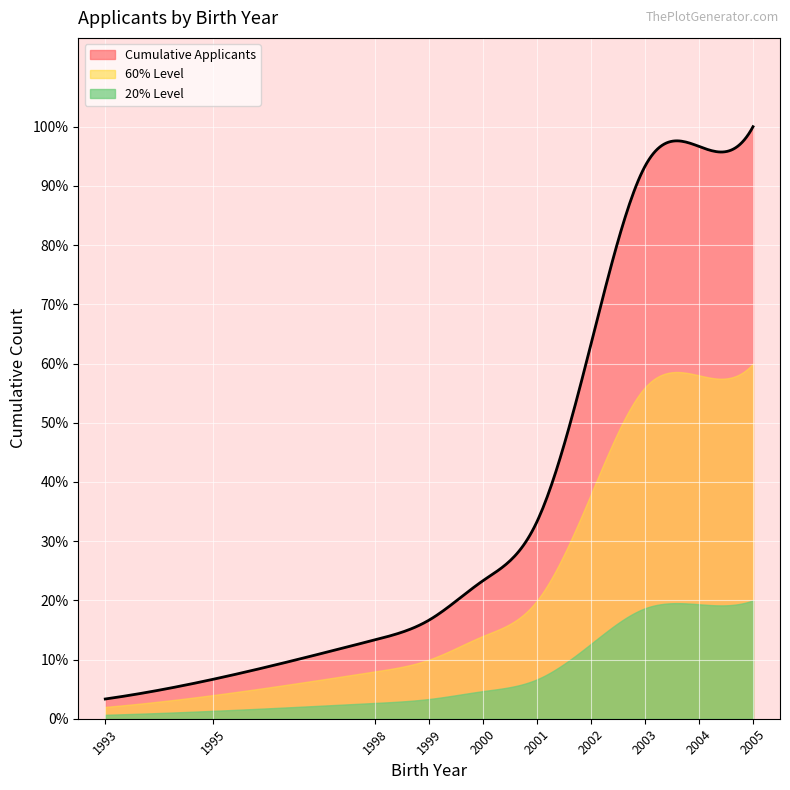

Between 2003 and 2003, which is larger?

2003